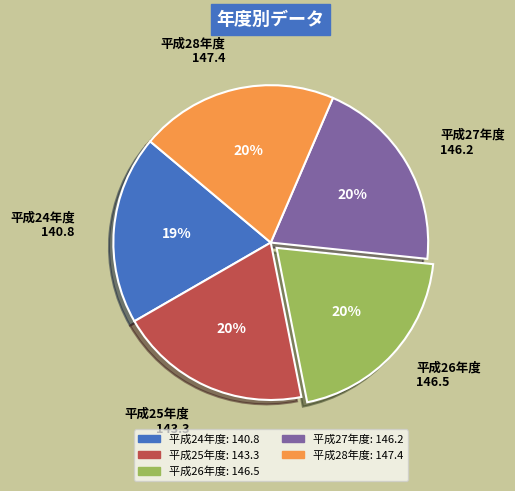

How many slices are in this pie chart?

5